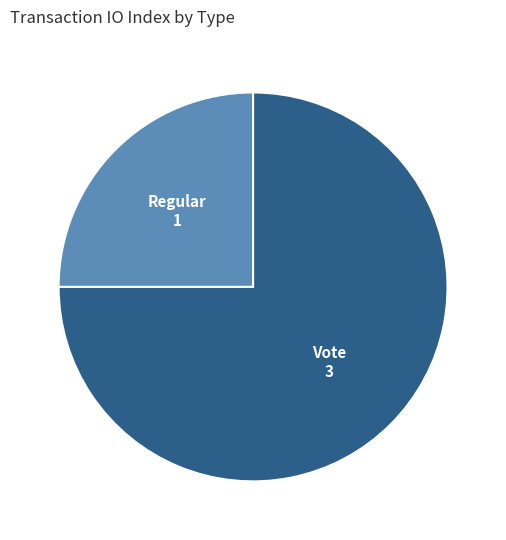

Do Vote and Regular together represent more than half of the pie?

Yes